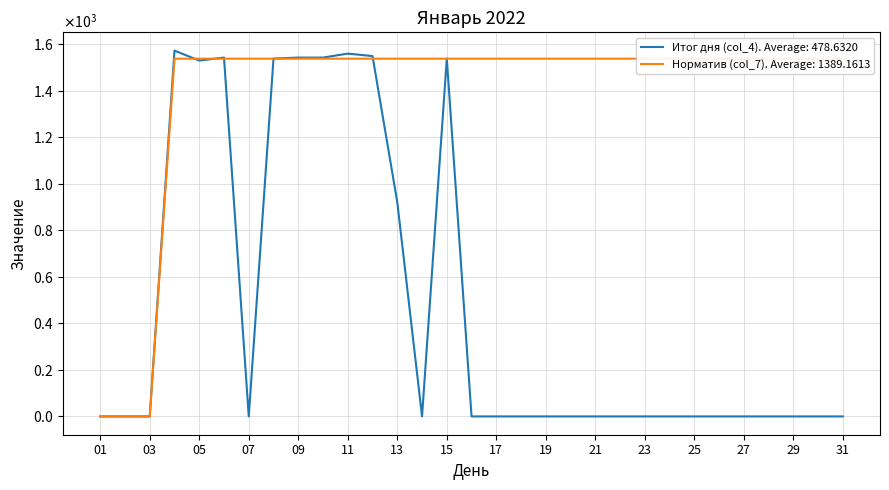

What is the sum of all Итог дня (col_4) values?

14837.6